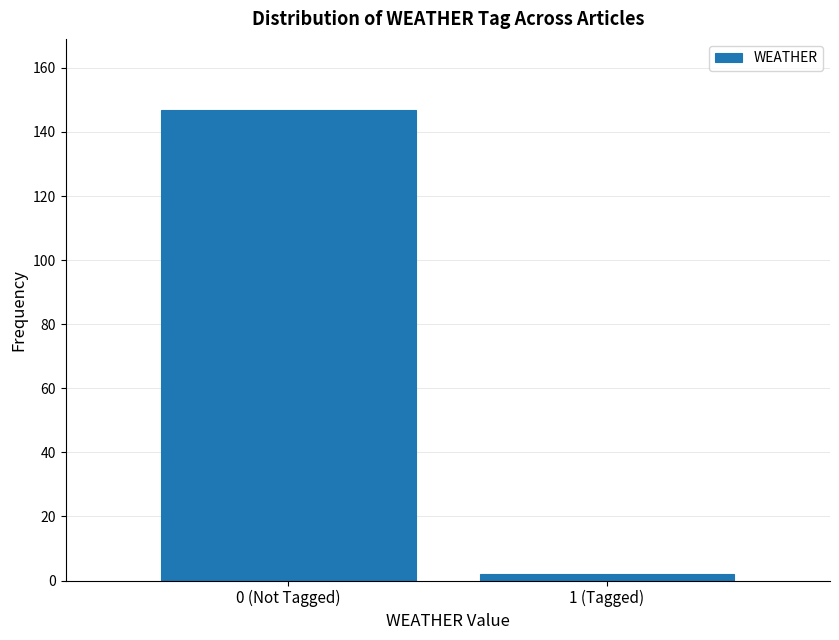

Reading right to left, transcribe all the data shown in this chart.

2	147